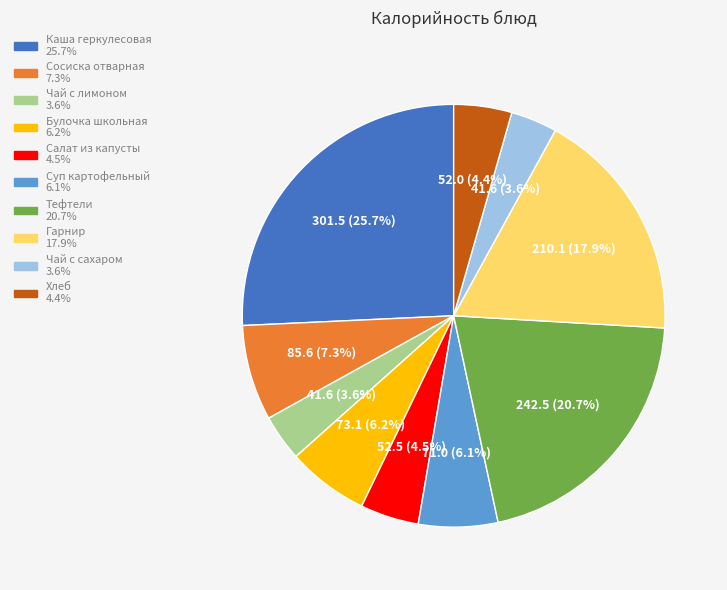

Is there any slice that represents more than half of the pie?

No